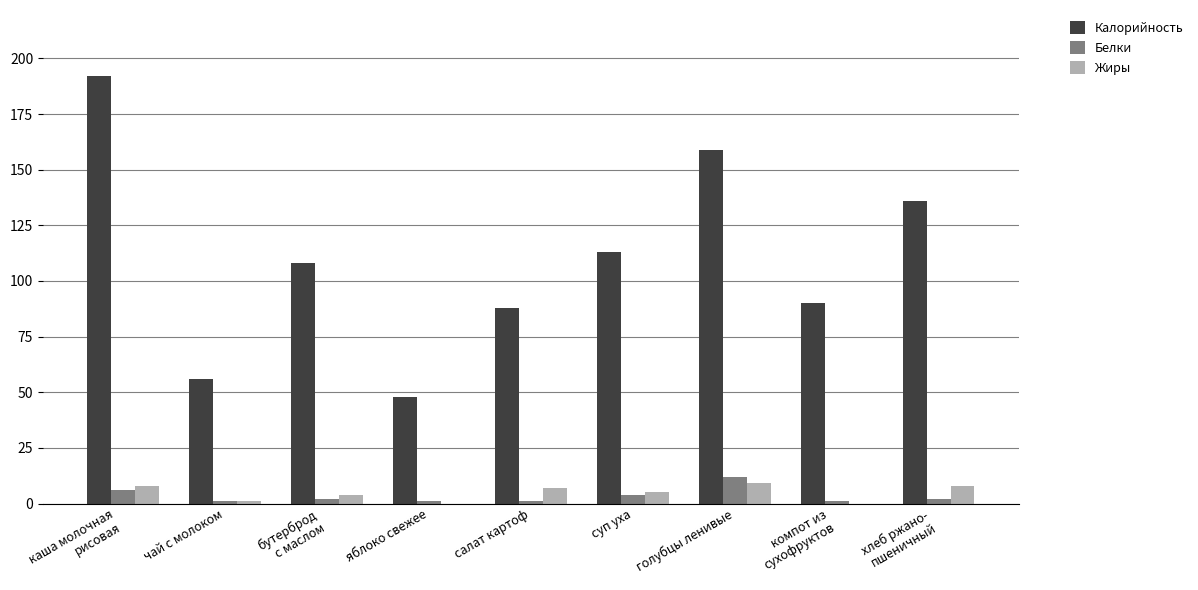

How many categories are shown in the chart?

9